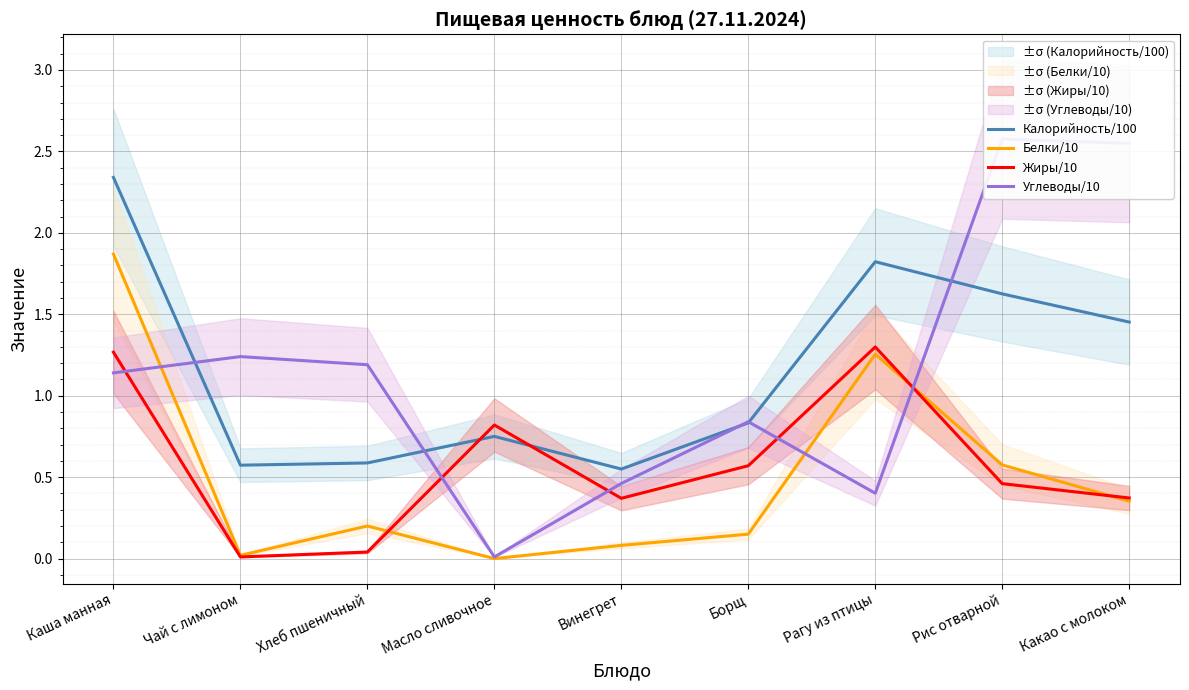

At which category is the sum across all series the highest?

Каша манная